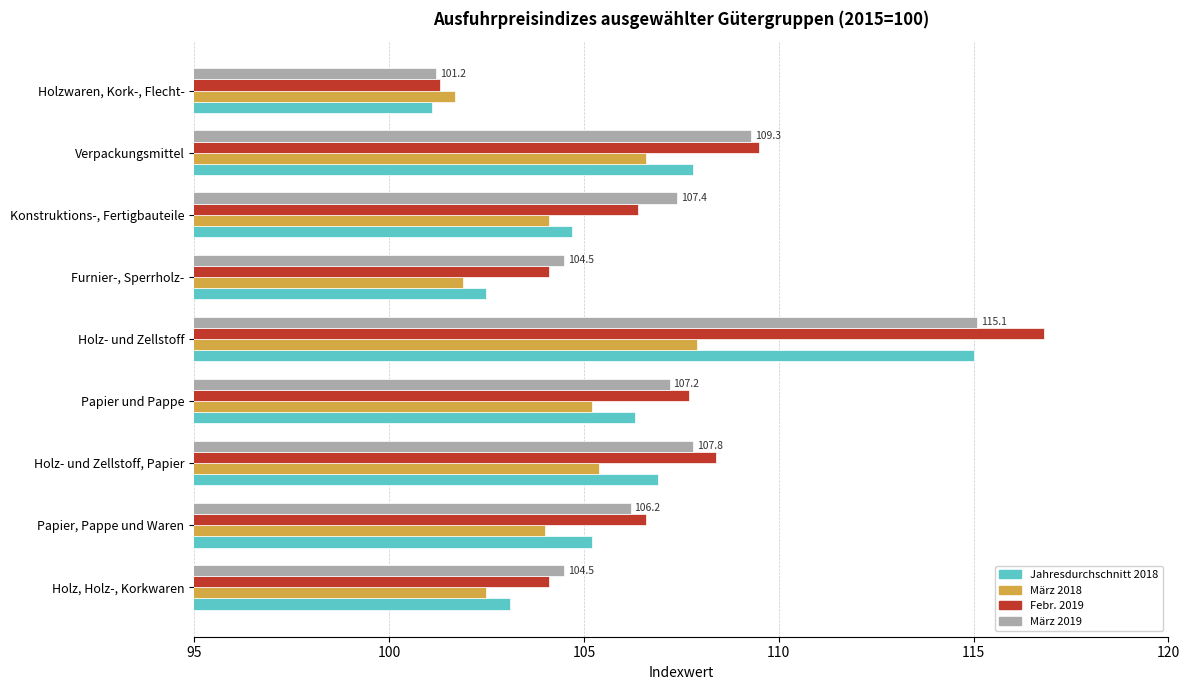

What is the minimum value shown in the chart?

101.1